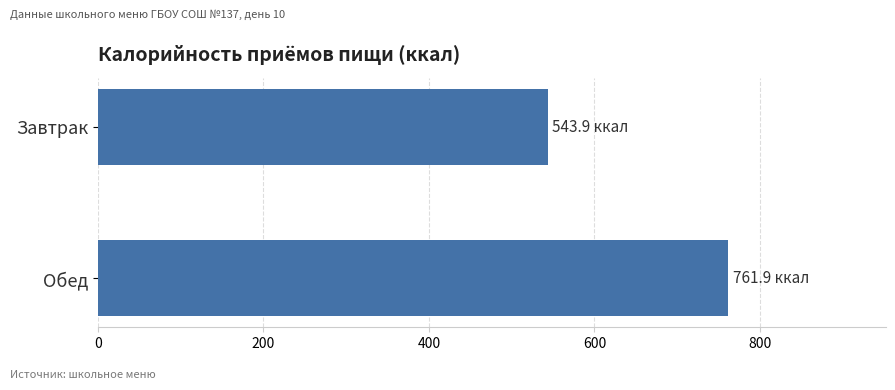

What is the value of the 1st bar from the top?

543.9